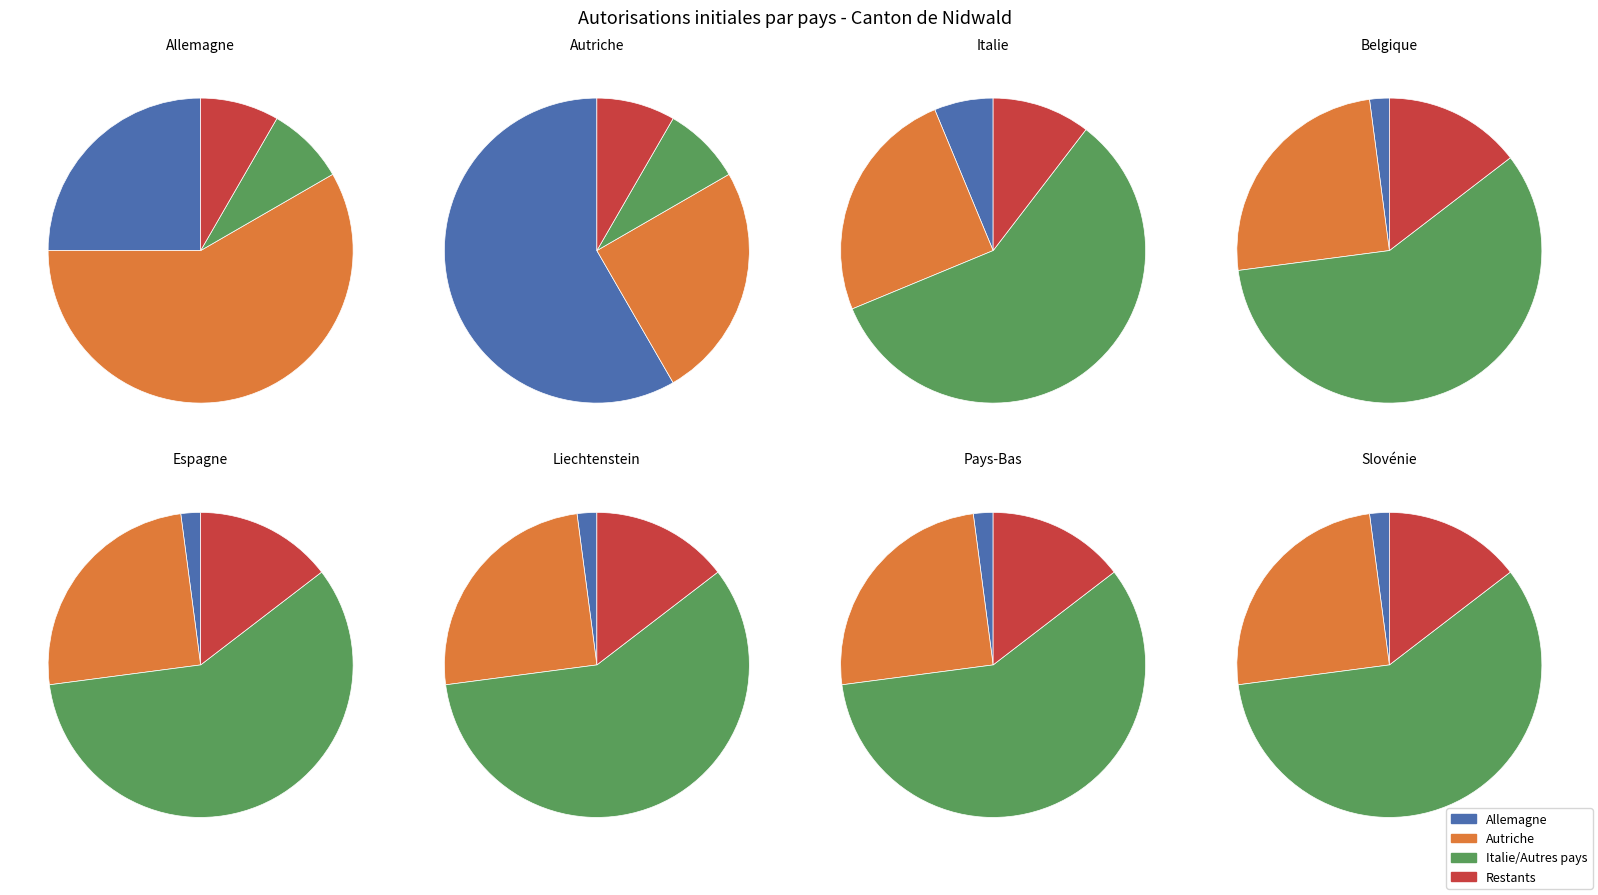

What percentage is the Espagne slice, to the nearest percent?

2%